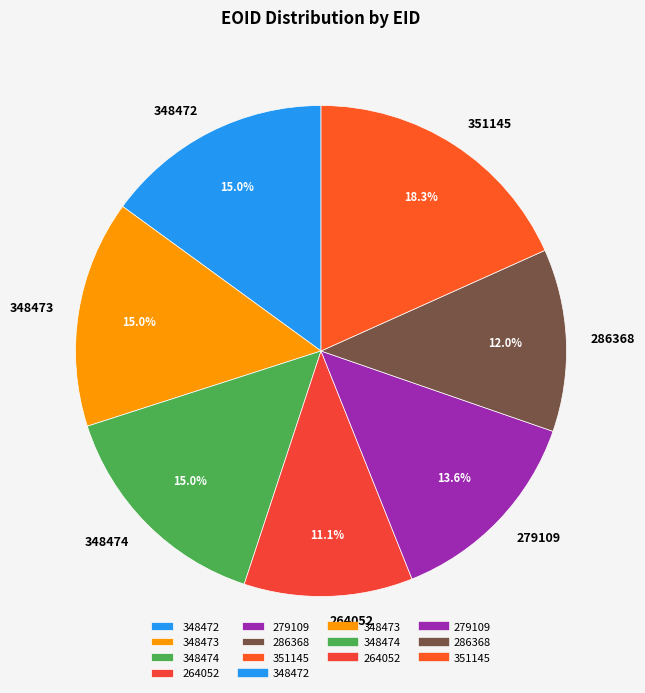

What percentage is NOT represented by 264052?

88.9%